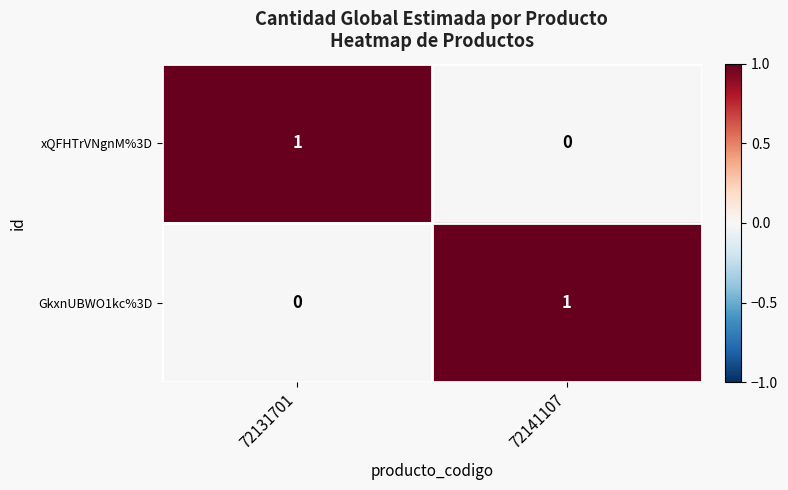

Reading left to right, extract all data points from this chart.

xQFHTrVNgnM%3D: 72131701=1	72141107=0
GkxnUBWO1kc%3D: 72131701=0	72141107=1